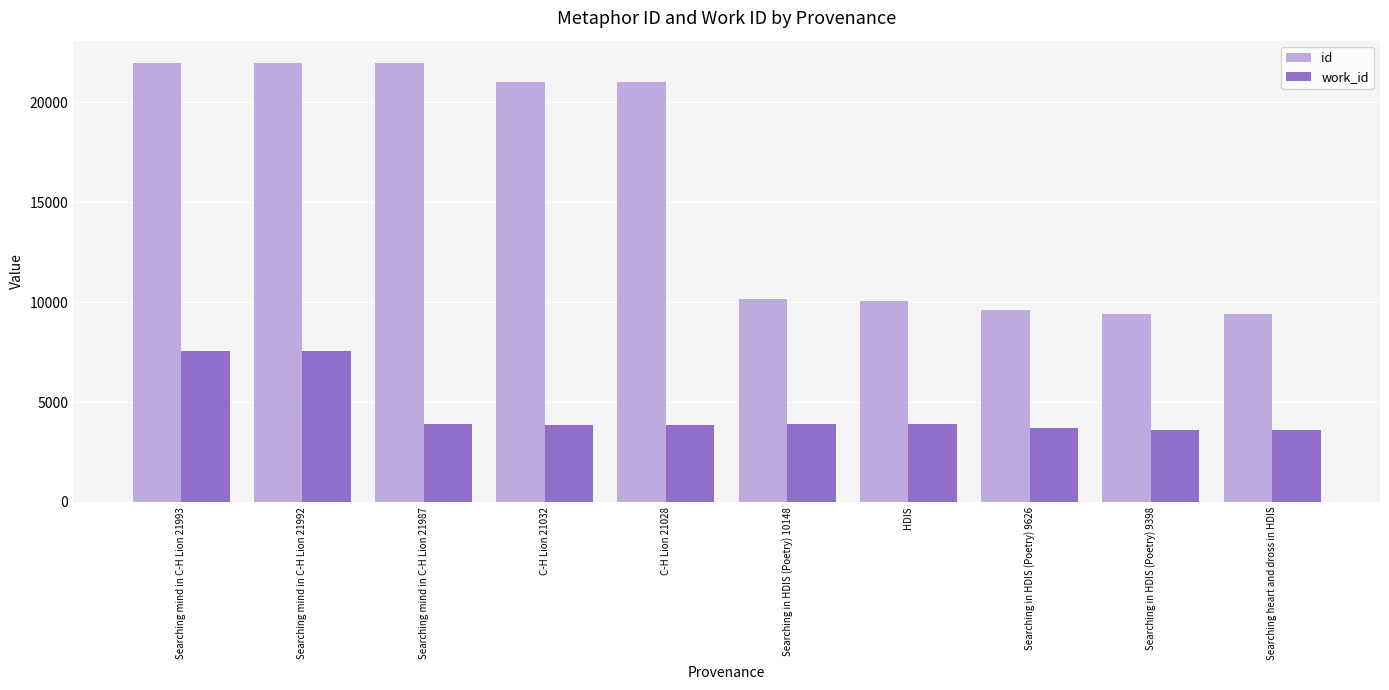

How many data points in id are less than 21028?

5